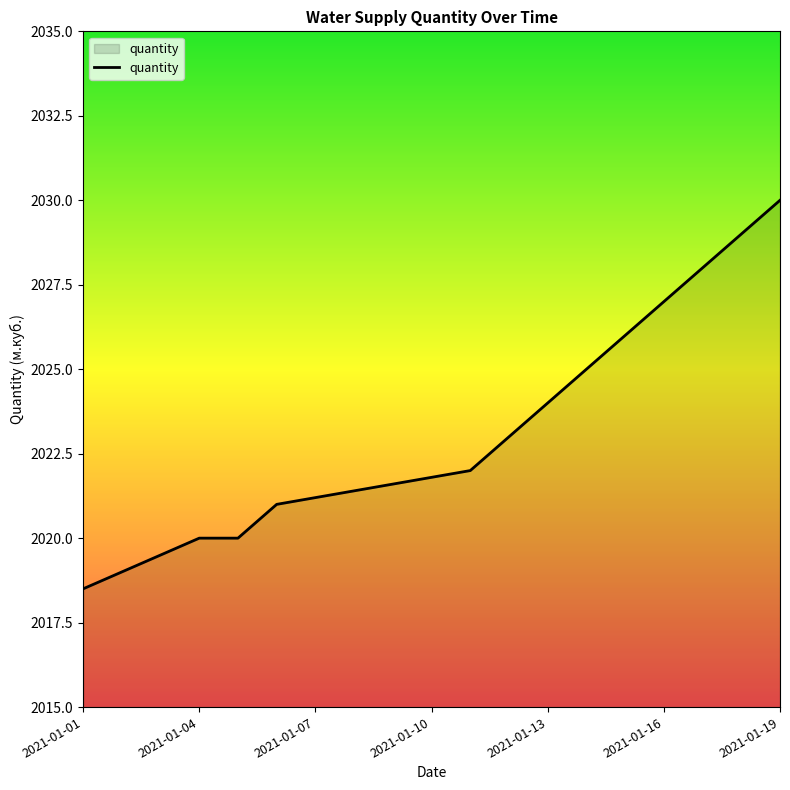

What is the difference between the maximum and second lowest values?

11.0